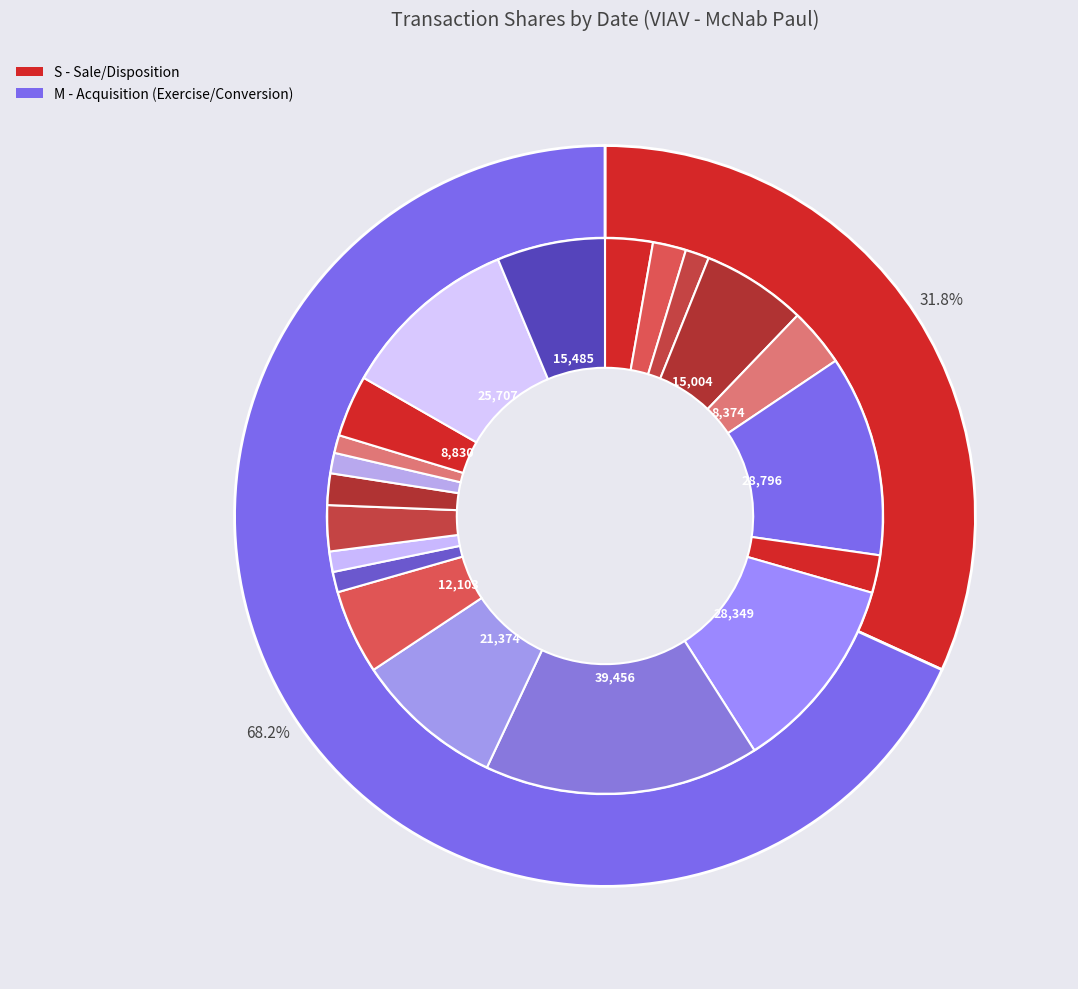

Is it true that 2023-12-12 is 3% of the pie?

True